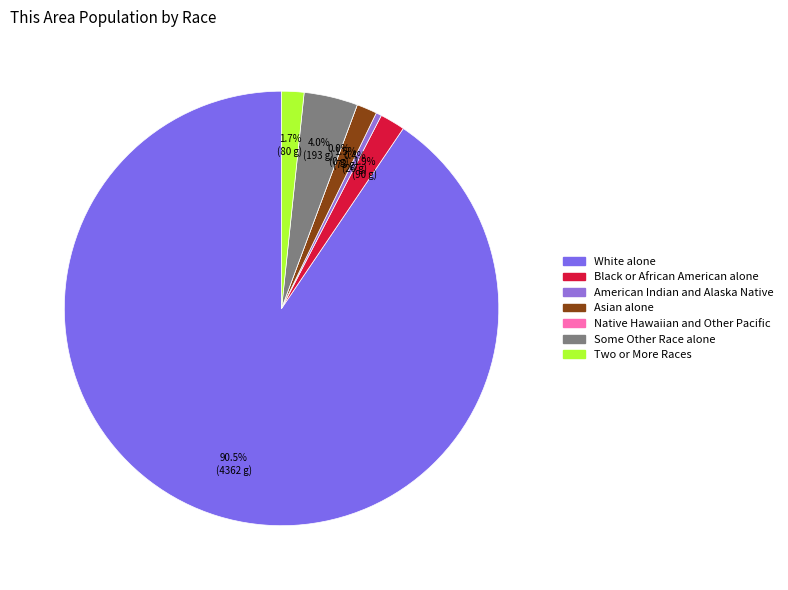

Rank the categories by value from highest to lowest.

White alone, Some Other Race alone, Black or African American alone, Two or More Races, Asian alone, American Indian and Alaska Native, Native Hawaiian and Other Pacific